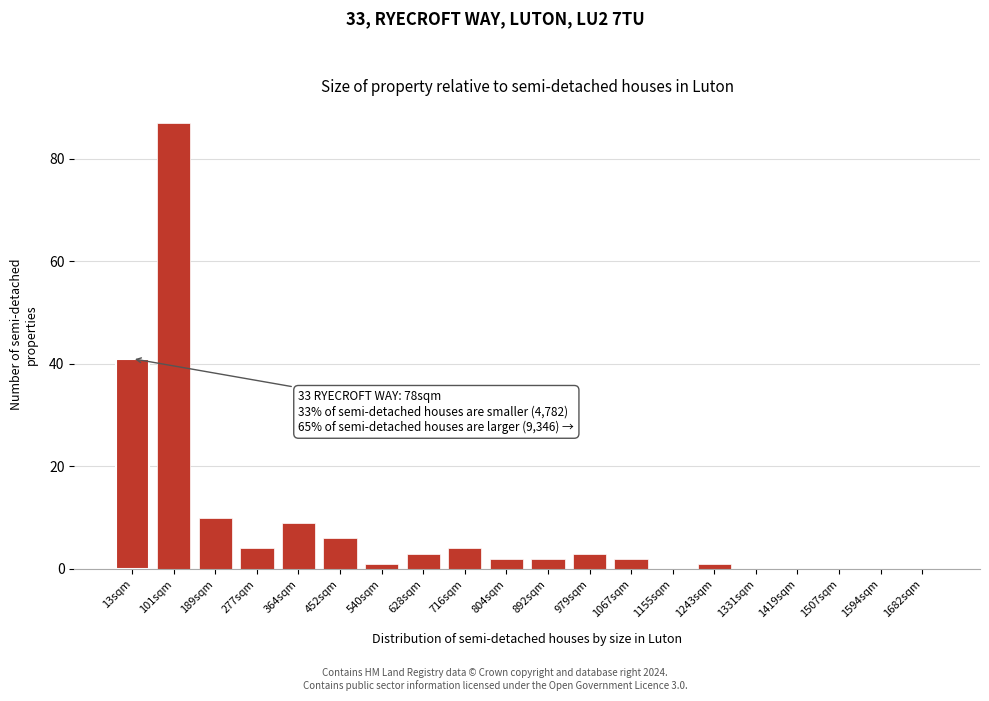

Reading left to right, transcribe all the data shown in this chart.

13sqm=41	101sqm=87	189sqm=10	277sqm=4	364sqm=9	452sqm=6	540sqm=1	628sqm=3	716sqm=4	804sqm=2	892sqm=2	979sqm=3	1067sqm=2	1155sqm=0	1243sqm=1	1331sqm=0	1419sqm=0	1507sqm=0	1594sqm=0	1682sqm=0